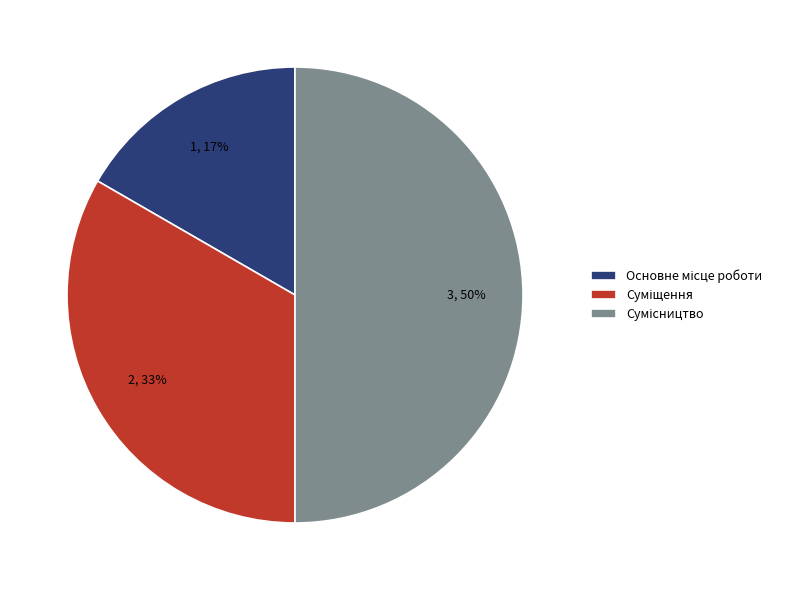

To the nearest percent, what is the average slice percentage?

33%